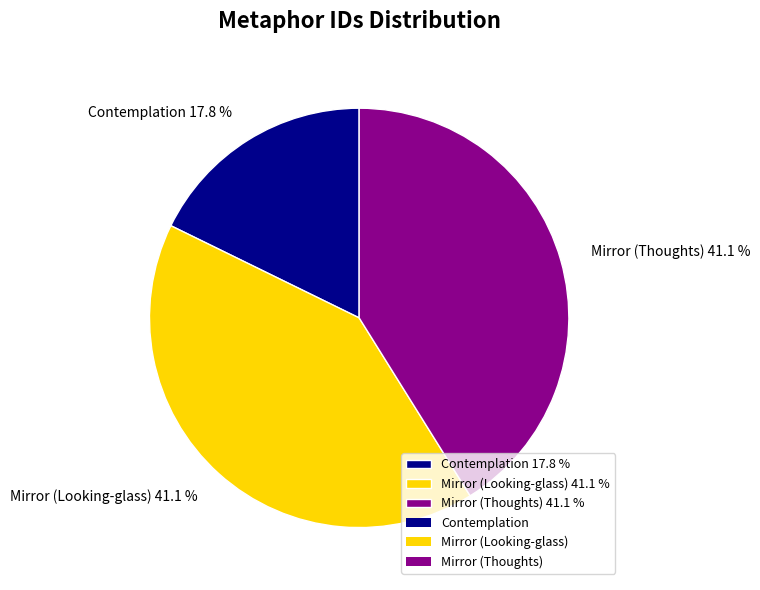

What percentage is NOT represented by Mirror (Thoughts)?

58.9%